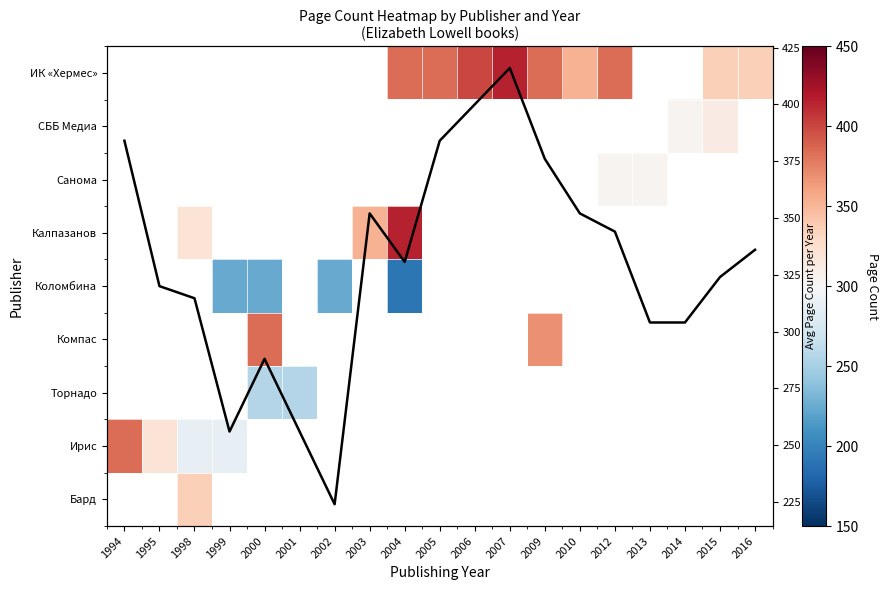

List the series in order of their peak value, lowest first.

Коломбина, Торнадо, Санома, СББ Медиа, Бард, Компас, Ирис, ИК «Хермес», Калпазанов